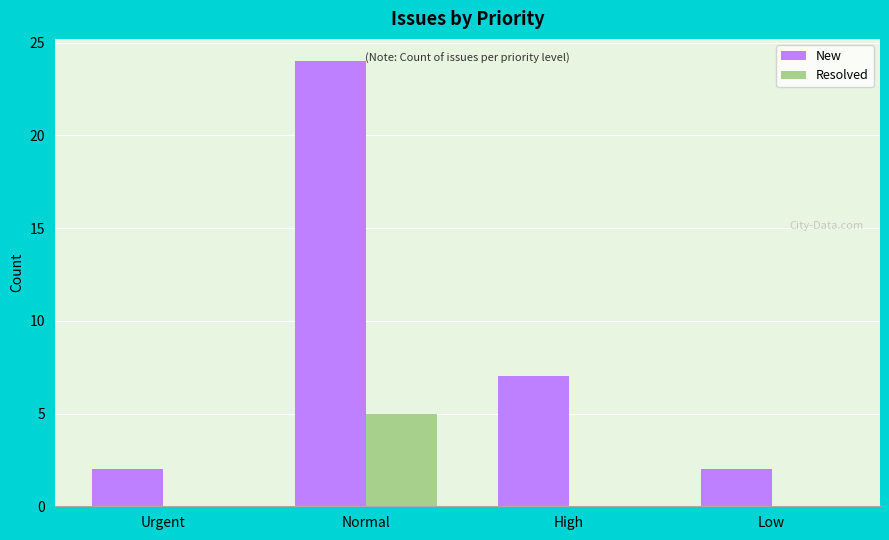

How many groups of bars are there?

4